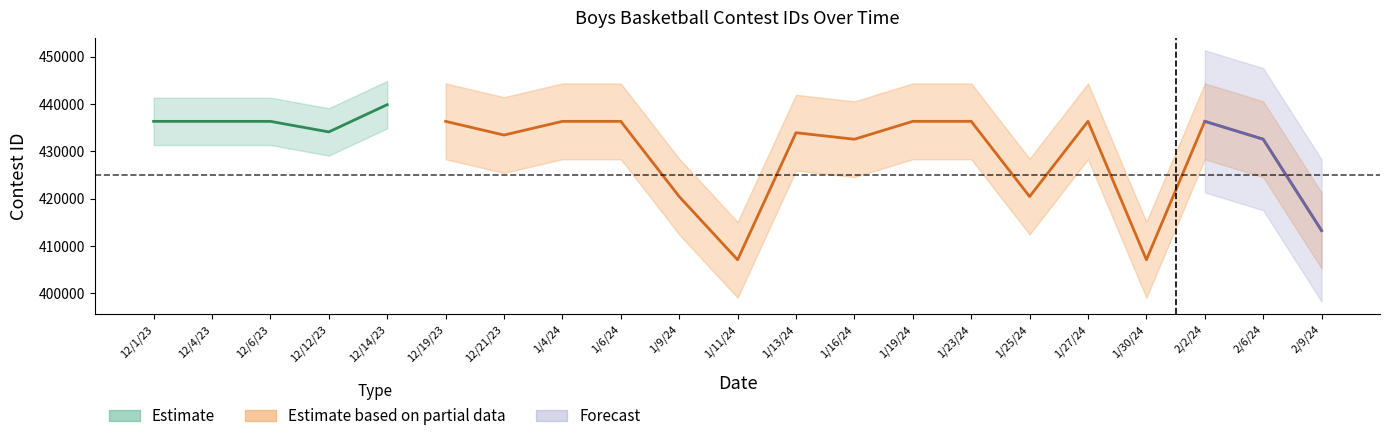

True or false: Forecast and Estimate cross at least once.

False